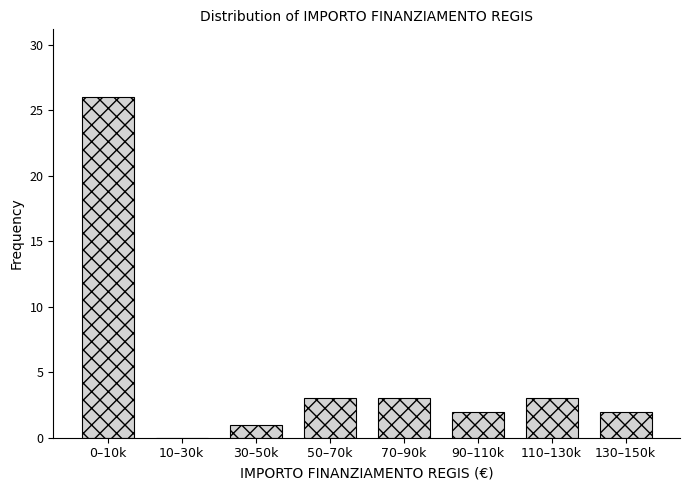

Reading left to right, list all the values displayed in this chart.

0–10k=26	10–30k=0	30–50k=1	50–70k=3	70–90k=3	90–110k=2	110–130k=3	130–150k=2